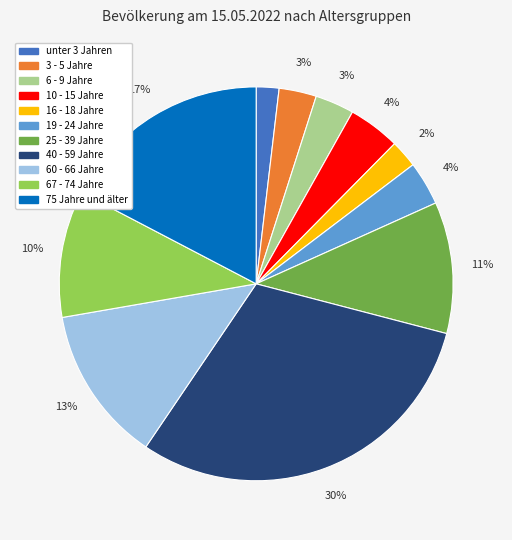

Between 67 - 74 Jahre and 60 - 66 Jahre, which is larger?

60 - 66 Jahre